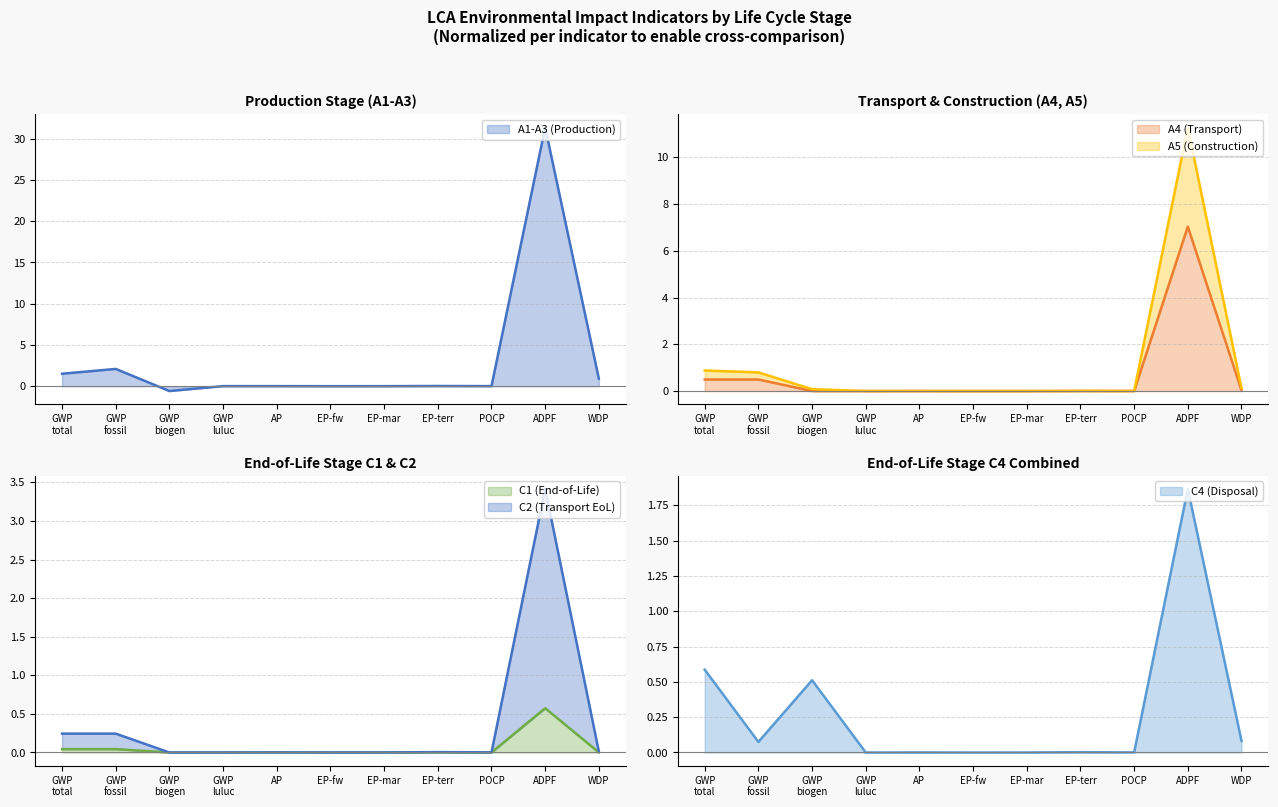

At which category is the sum across all series the highest?

ADPF